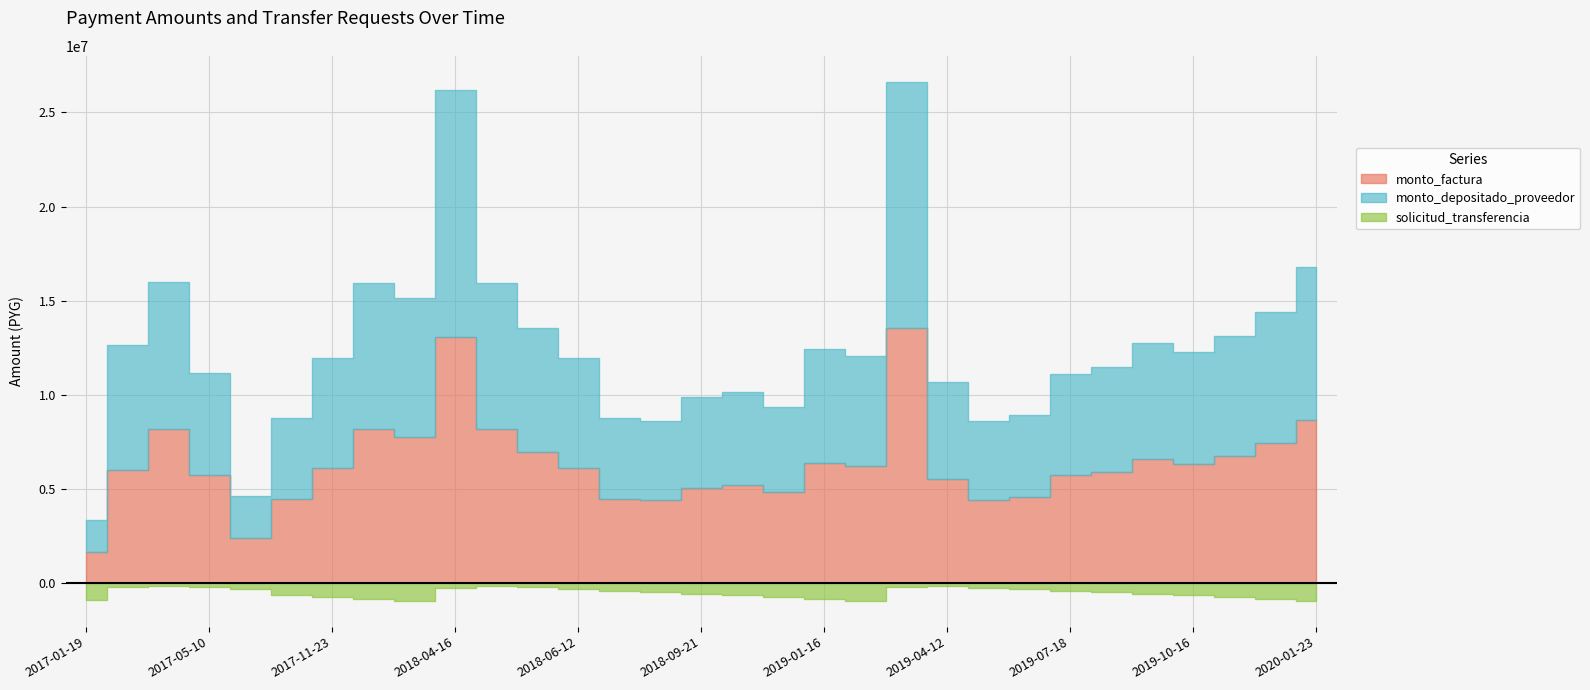

Is it true that solicitud_transferencia equals 72251 at 2018-05-09?

False